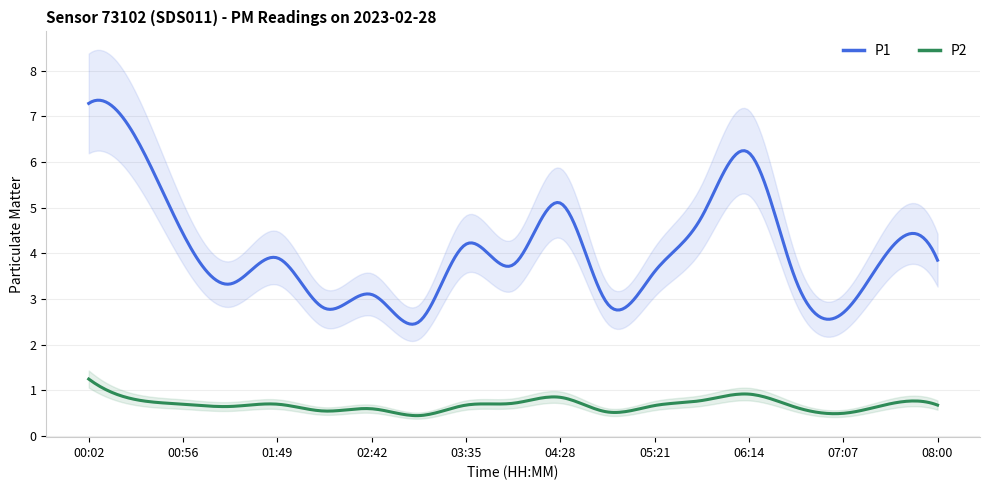

At which category is the sum across all series the highest?

00:02